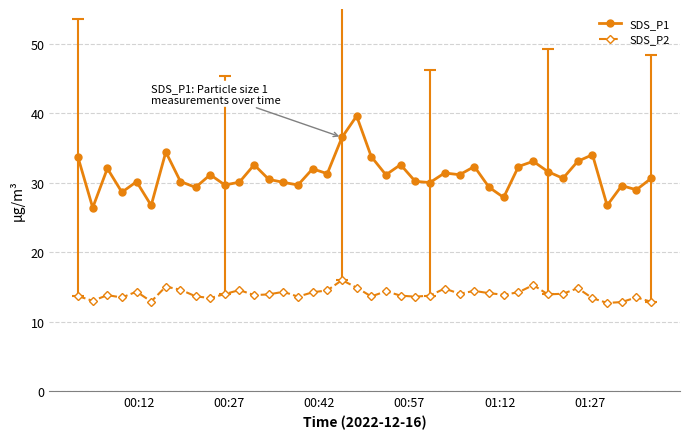

How many lines are shown in the chart?

2